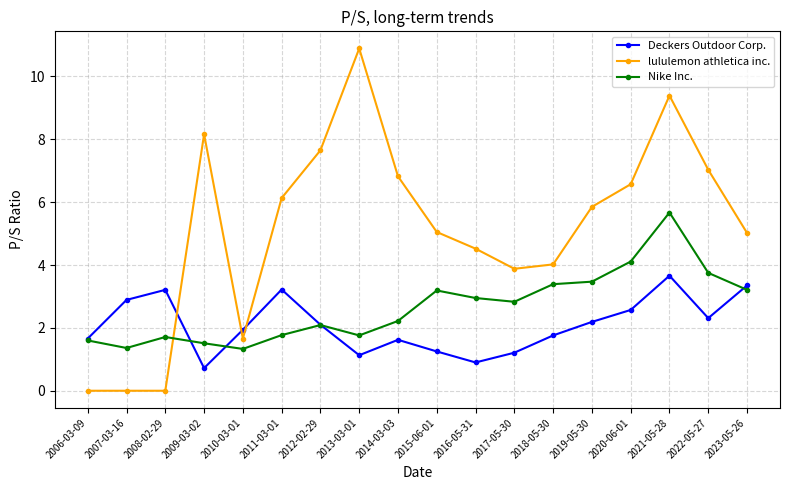

After their last crossing, which series has the higher values: Nike Inc. or lululemon athletica inc.?

lululemon athletica inc.